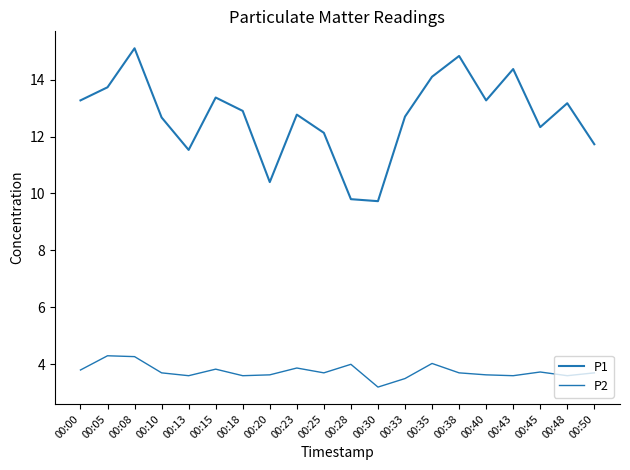

Is this an area chart (filled region under the line)?

No